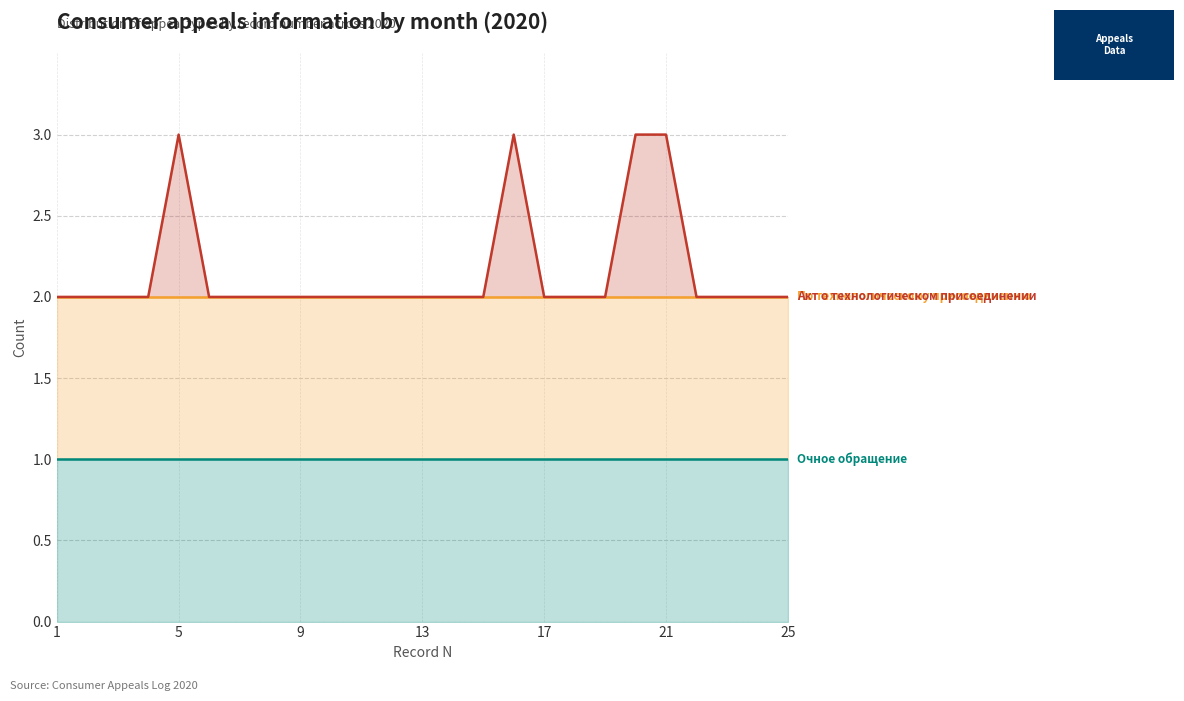

How many data points does each series have?

25